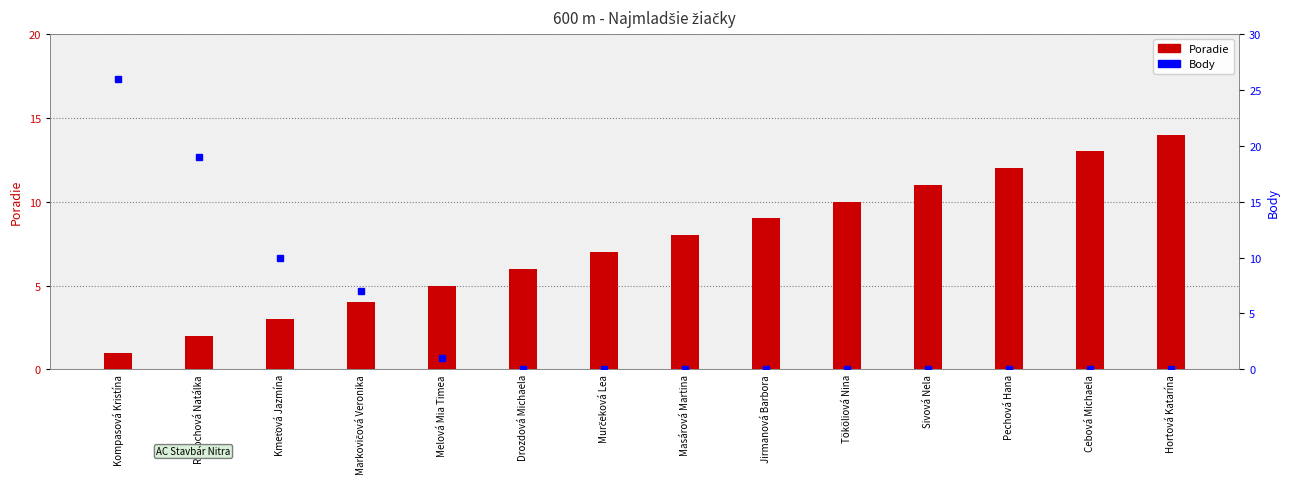

What is the difference between the Body values at Jirmanová Barbora and Radochová Natálka?

19